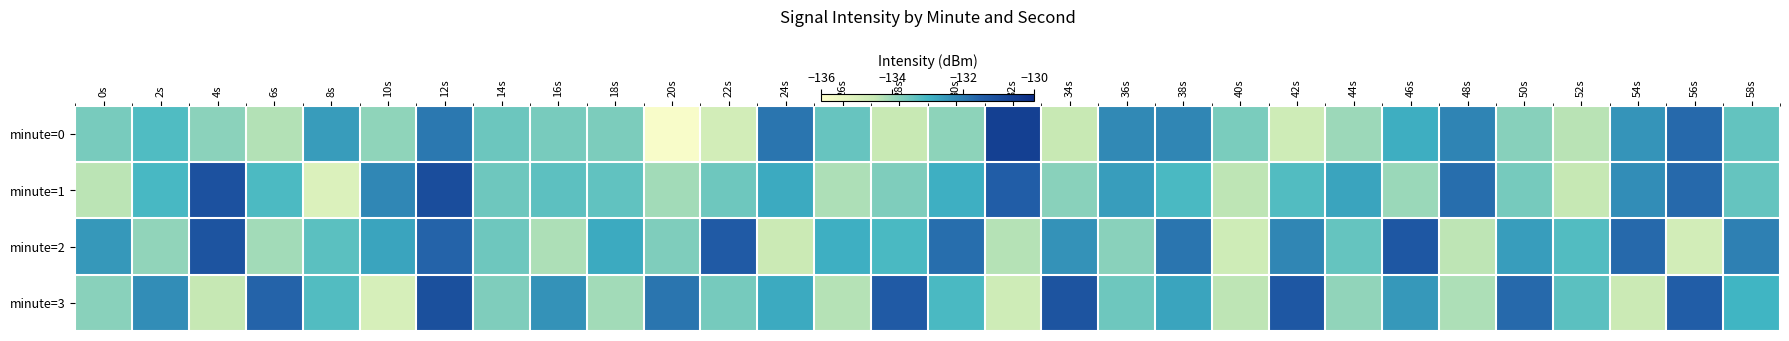

At which category is the sum across all series the highest?

12s